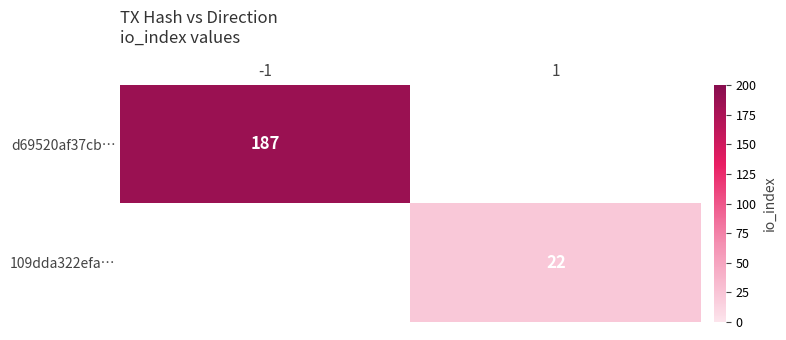

The value of 109dda322efa… at 1 is 40. True or false?

False